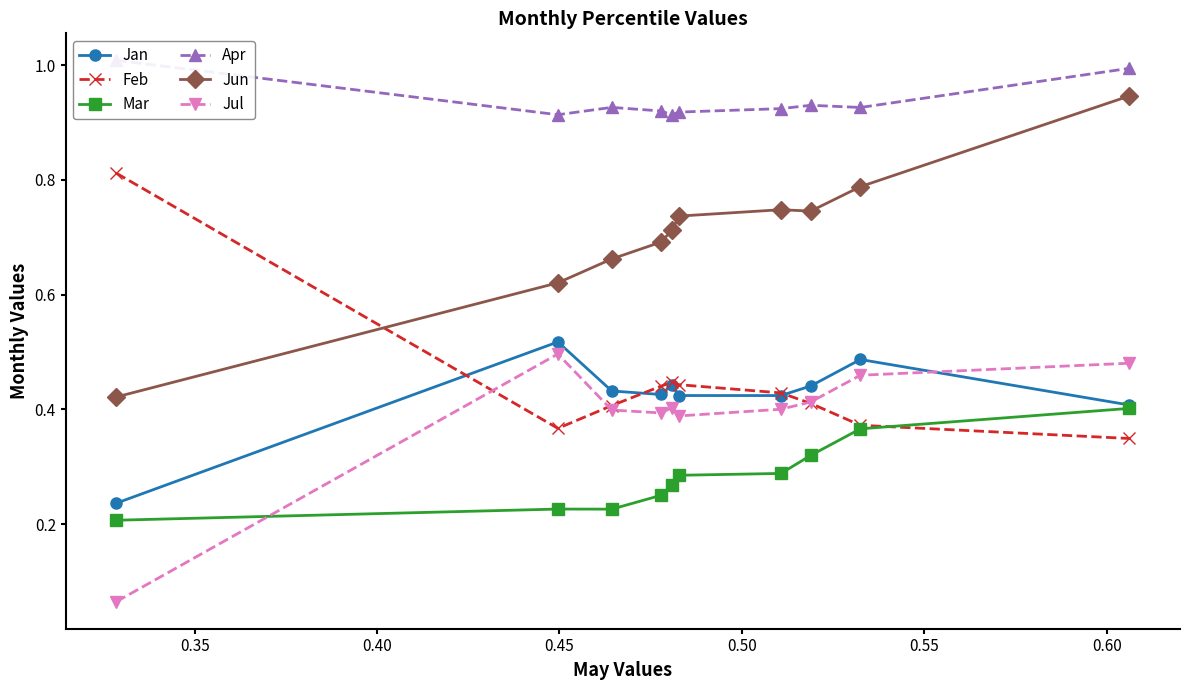

True or false: Jul and Mar cross at least once.

True